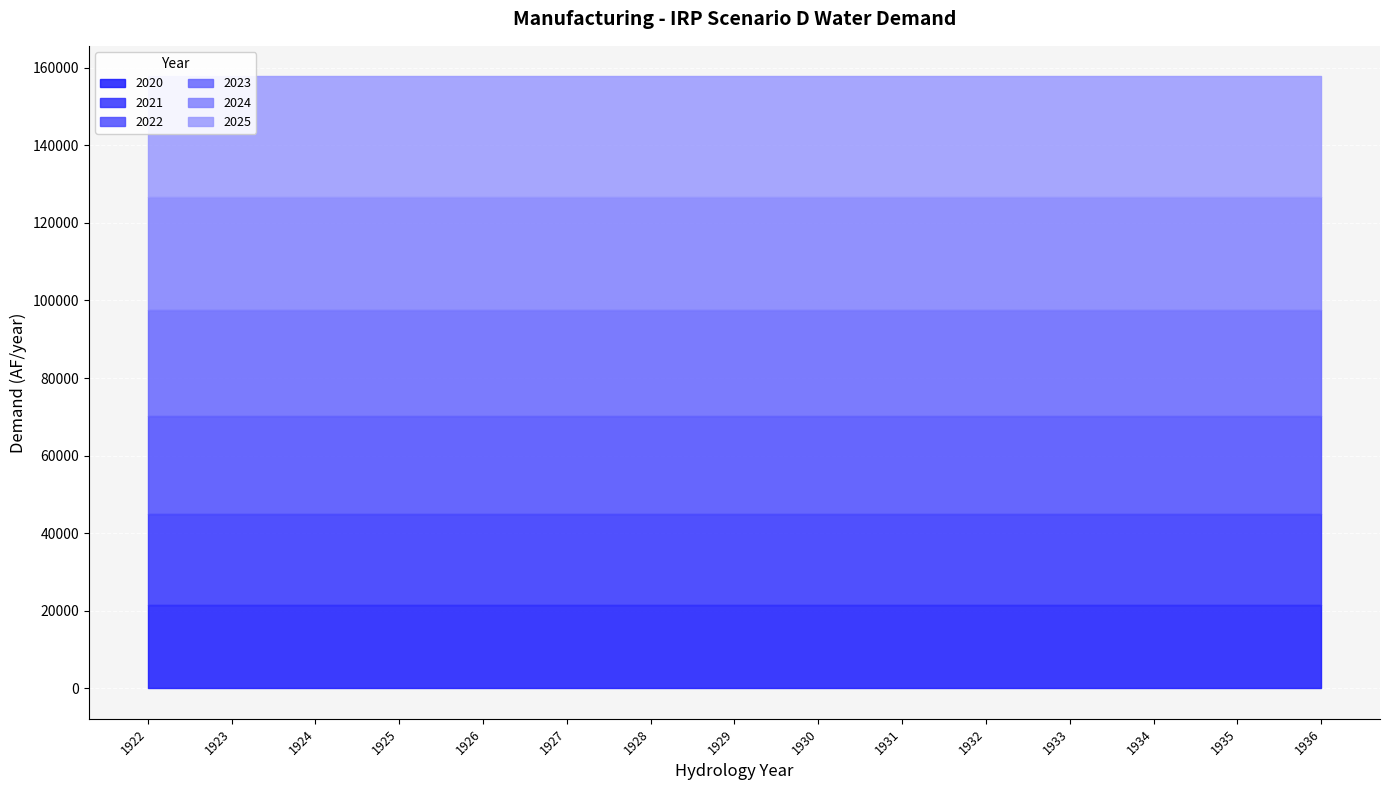

Reading left to right, list all the values displayed in this chart.

2020: 1922=21554.6	1923=21554.6	1924=21554.6	1925=21554.6	1926=21554.6	1927=21554.6	1928=21554.6	1929=21554.6	1930=21554.6	1931=21554.6	1932=21554.6	1933=21554.6	1934=21554.6	1935=21554.6	1936=21554.6
2021: 1922=23434.0	1923=23434.0	1924=23434.0	1925=23434.0	1926=23434.0	1927=23434.0	1928=23434.0	1929=23434.0	1930=23434.0	1931=23434.0	1932=23434.0	1933=23434.0	1934=23434.0	1935=23434.0	1936=23434.0
2022: 1922=25326.1	1923=25326.1	1924=25326.1	1925=25326.1	1926=25326.1	1927=25326.1	1928=25326.1	1929=25326.1	1930=25326.1	1931=25326.1	1932=25326.1	1933=25326.1	1934=25326.1	1935=25326.1	1936=25326.1
2023: 1922=27230.8	1923=27230.8	1924=27230.8	1925=27230.8	1926=27230.8	1927=27230.8	1928=27230.8	1929=27230.8	1930=27230.8	1931=27230.8	1932=27230.8	1933=27230.8	1934=27230.8	1935=27230.8	1936=27230.8
2024: 1922=29147.8	1923=29147.8	1924=29147.8	1925=29147.8	1926=29147.8	1927=29147.8	1928=29147.8	1929=29147.8	1930=29147.8	1931=29147.8	1932=29147.8	1933=29147.8	1934=29147.8	1935=29147.8	1936=29147.8
2025: 1922=31077.5	1923=31077.5	1924=31077.5	1925=31077.5	1926=31077.5	1927=31077.5	1928=31077.5	1929=31077.5	1930=31077.5	1931=31077.5	1932=31077.5	1933=31077.5	1934=31077.5	1935=31077.5	1936=31077.5